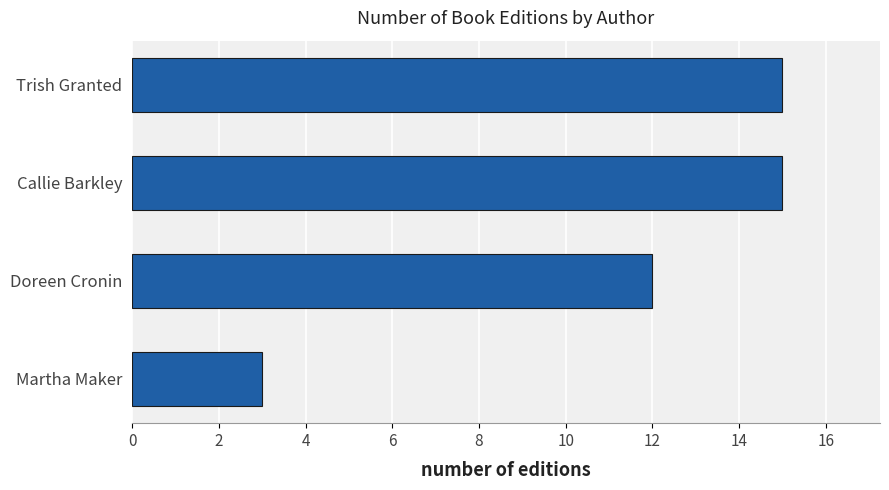

True or false: the data shows 8 at Trish Granted.

False